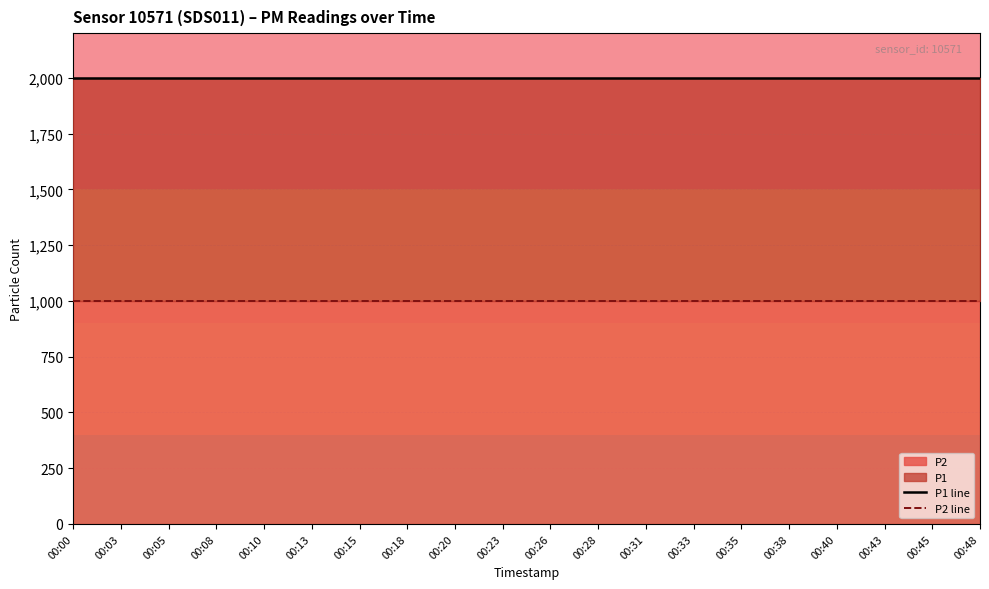

Is the value of P1 line at 00:08 greater than the value of P2 line at 00:18?

Yes